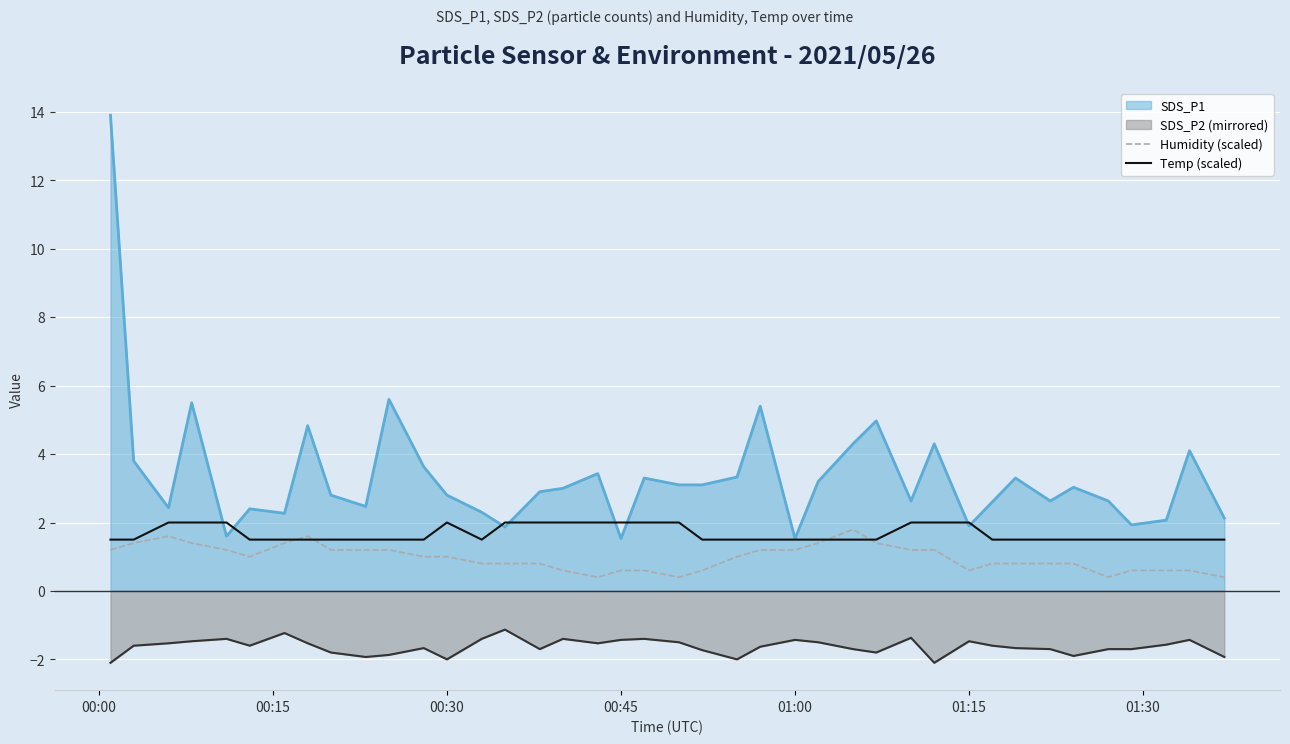

True or false: Temp (scaled) and Humidity (scaled) intersect in this chart.

True